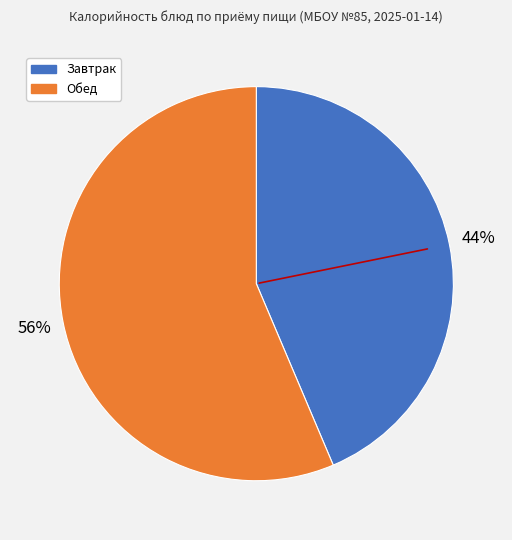

To the nearest percent, what is the average slice percentage?

50%